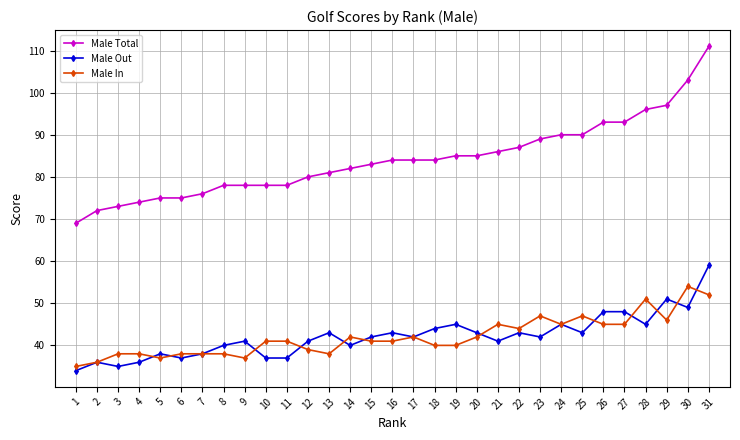

What is the average value of the Male Out series?

42